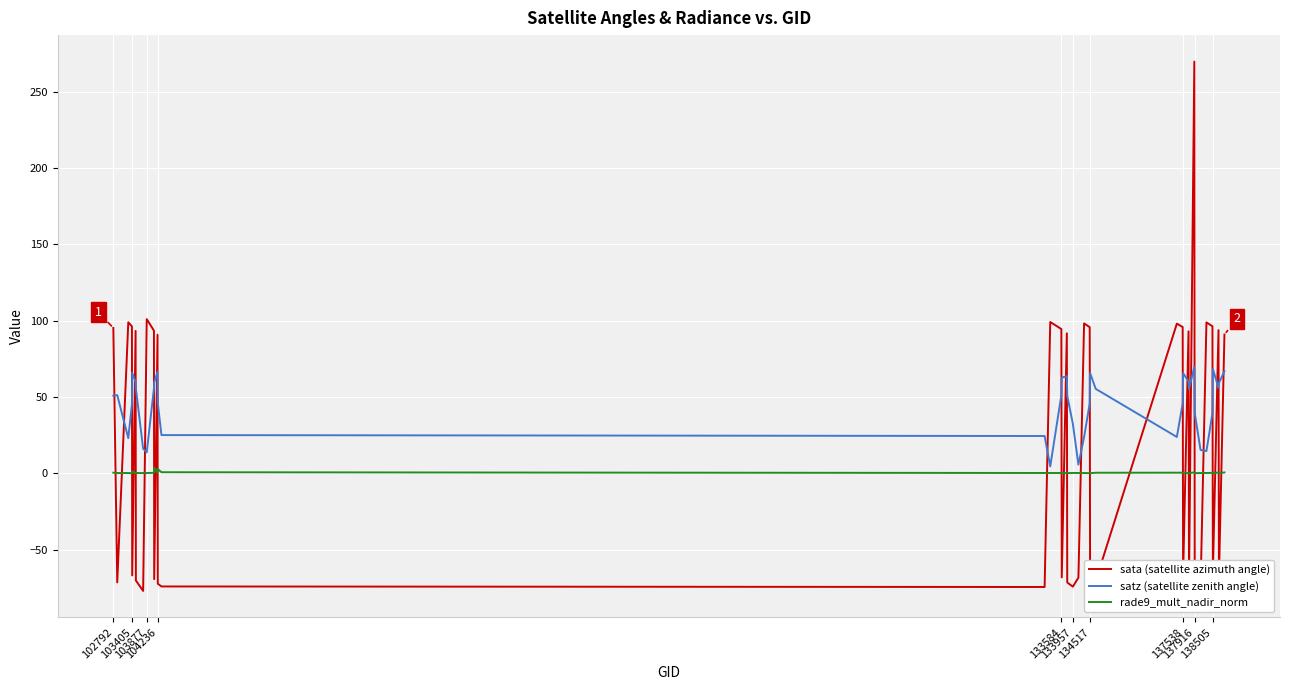

Which series has the widest spread of values?

sata (satellite azimuth angle)